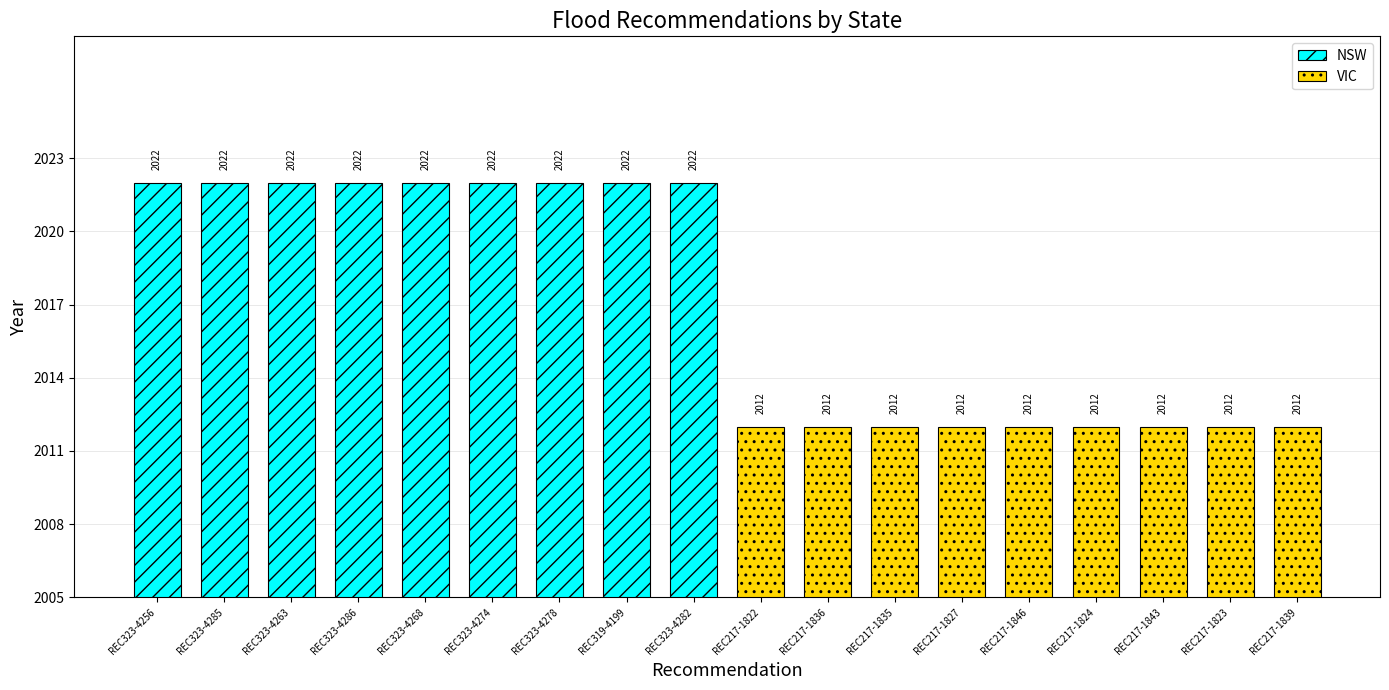

Which series has the largest total across all categories?

NSW